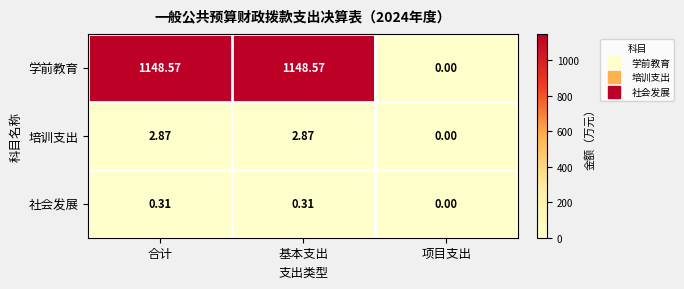

Between 合计 and 项目支出, which series saw the biggest shift?

学前教育